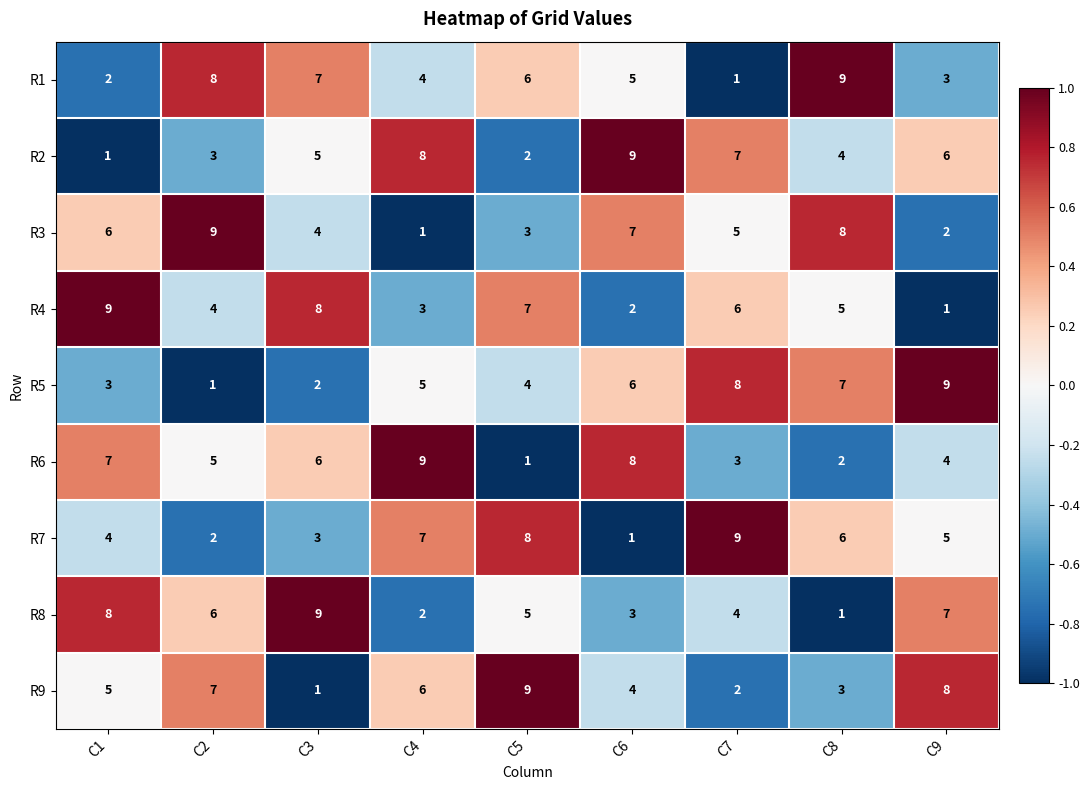

At which label does R8 reach its peak?

C3